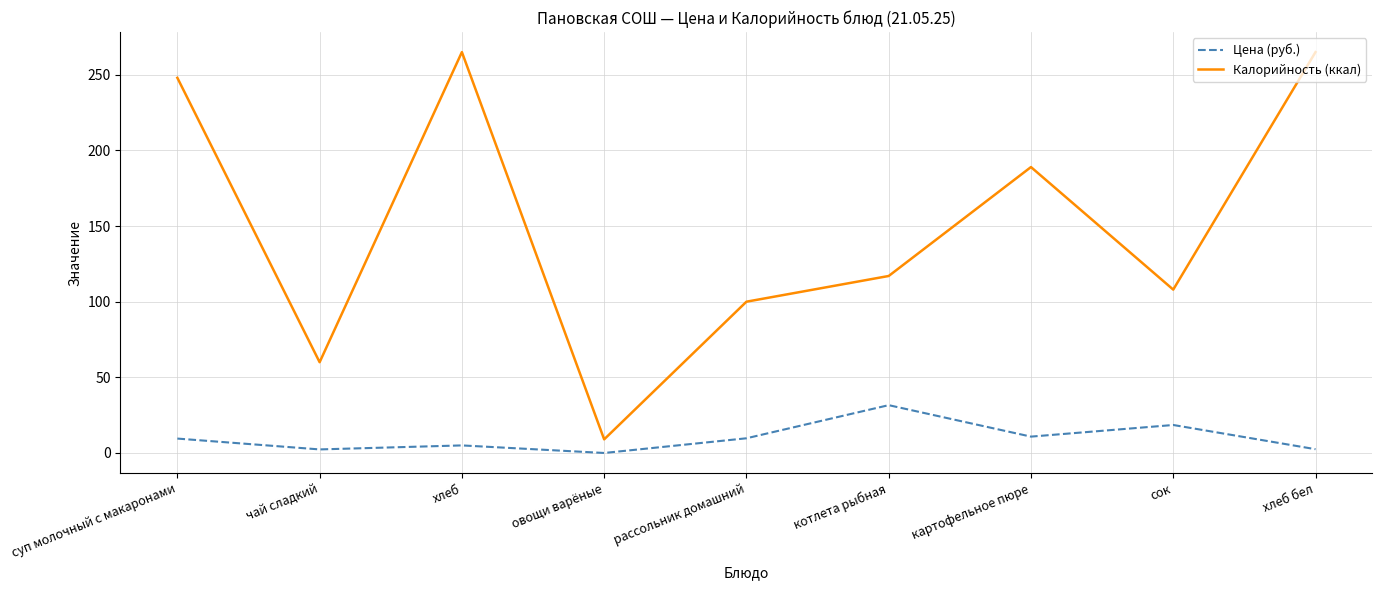

What is the average value of the Калорийность (ккал) series?

151.2